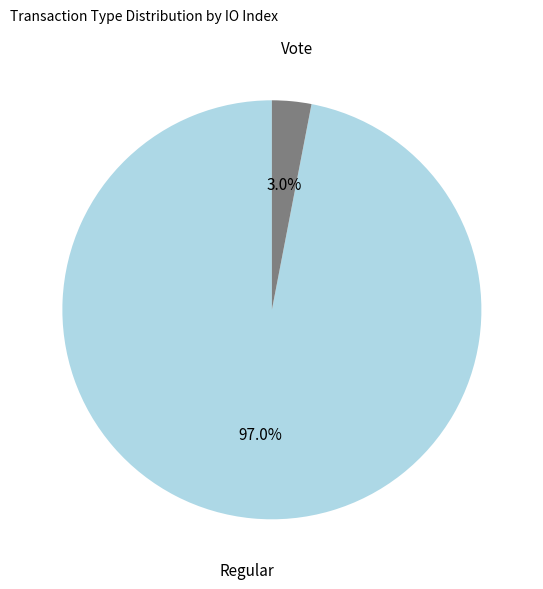

Combined, what portion of the pie is Regular and Vote?

100.0%